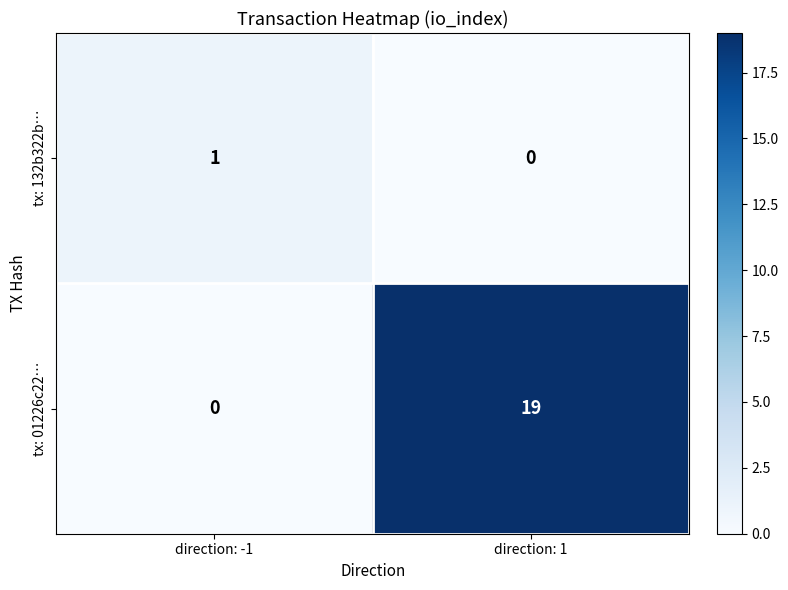

At direction: 1, list the series in order from smallest to largest.

tx: 132b322b…, tx: 01226c22…